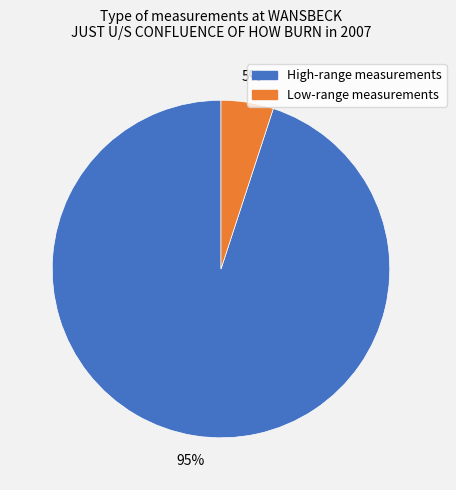

To the nearest percent, what is the average slice percentage?

50%